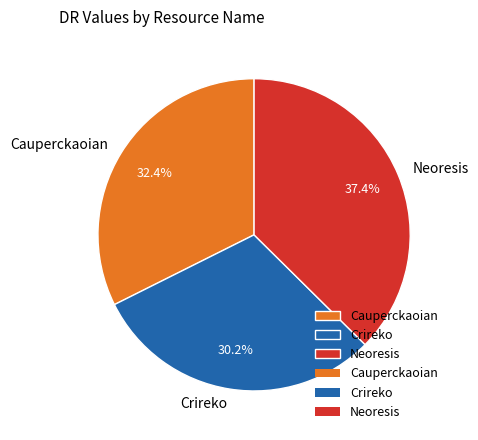

True or false: Crireko accounts for 35% of the total.

False